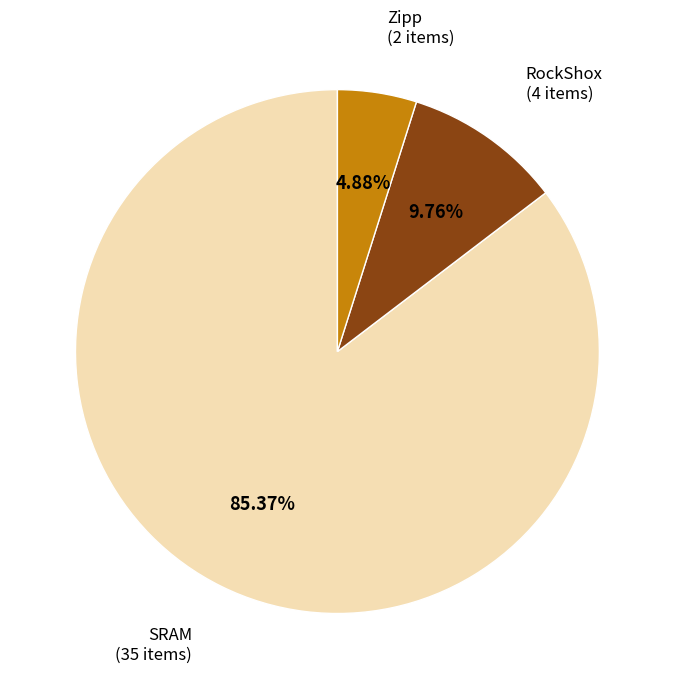

Which has a higher value, Zipp or RockShox?

RockShox